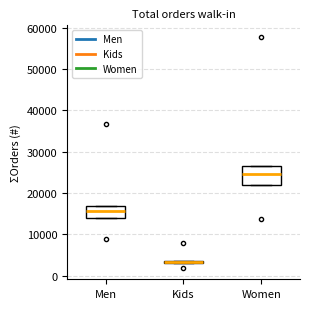

Where is the upper edge of the box for Kids on the y-axis? The values are not printed on the chart, so give them approximately, as read against the axis.

4000